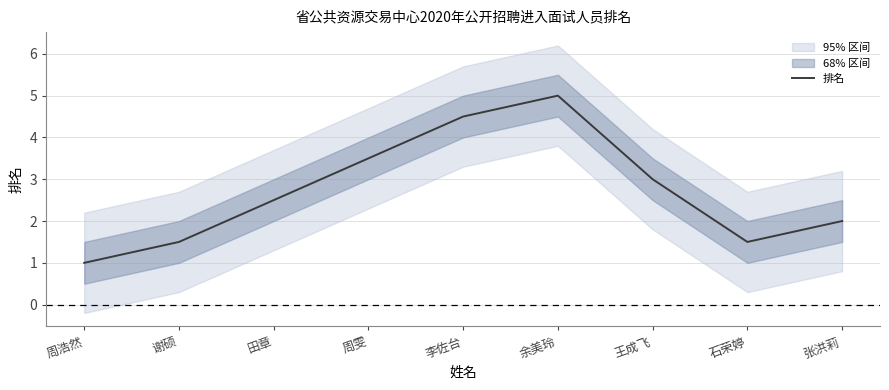

At which category does the chart reach its peak across all series?

余美玲